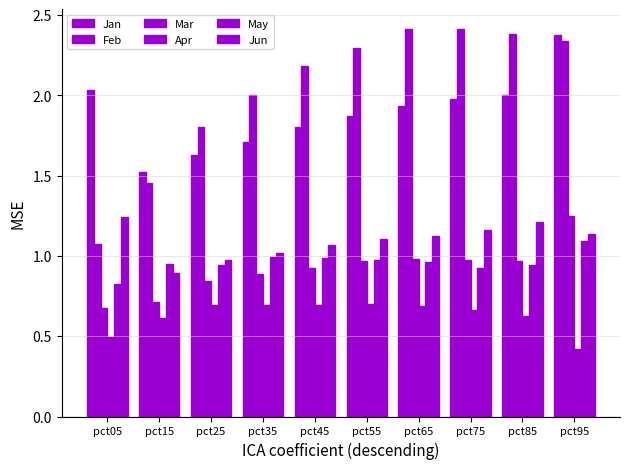

What is the minimum value shown in the chart?

0.4